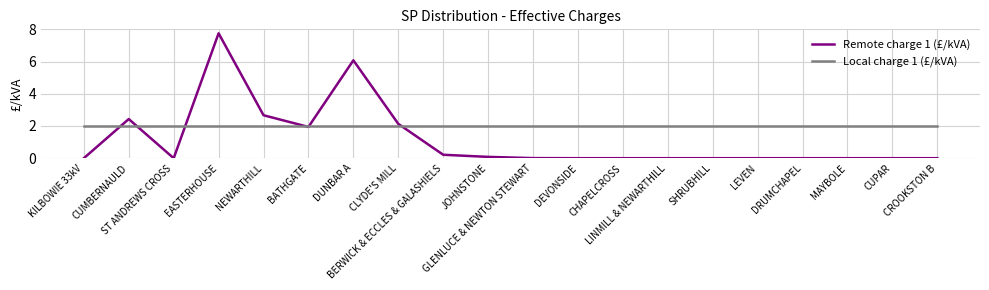

True or false: Local charge 1 (£/kVA) and Remote charge 1 (£/kVA) intersect in this chart.

True